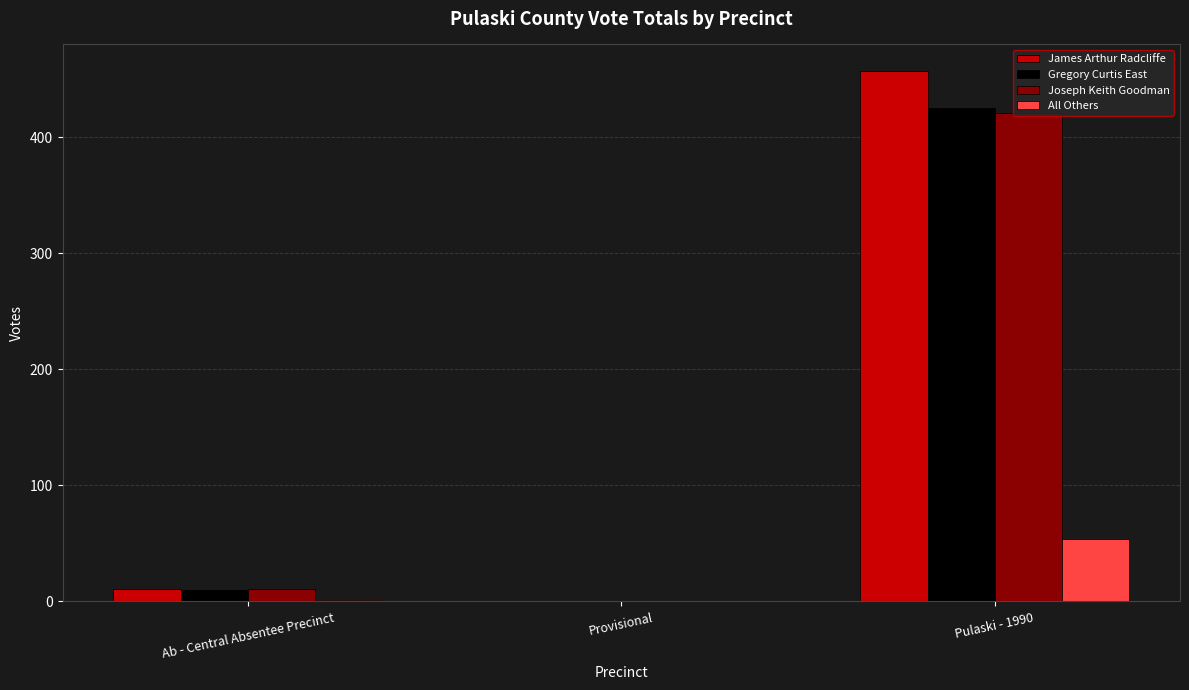

Does the chart contain stacked bars?

No